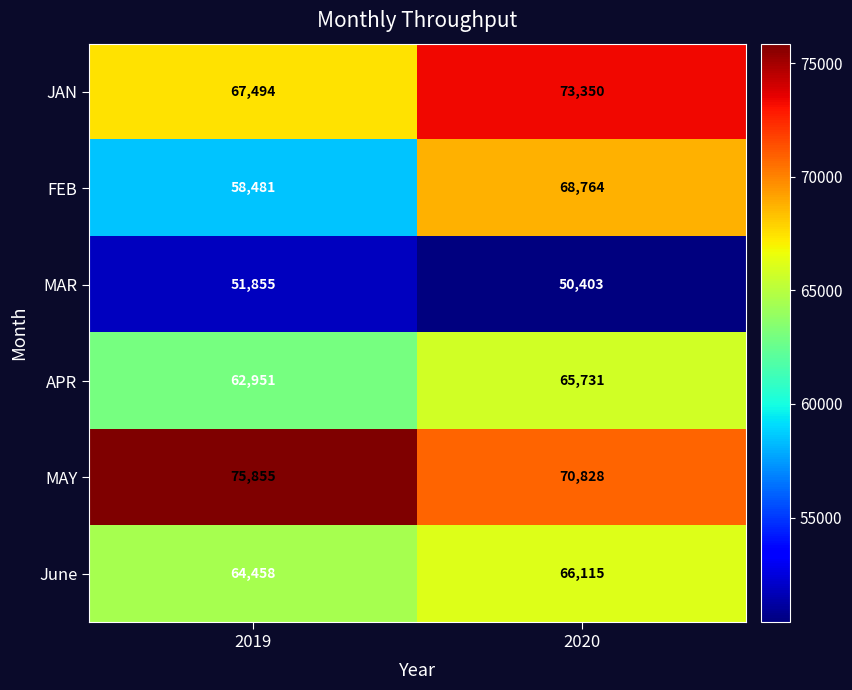

Where is FEB nearest to the value 63622?

2019